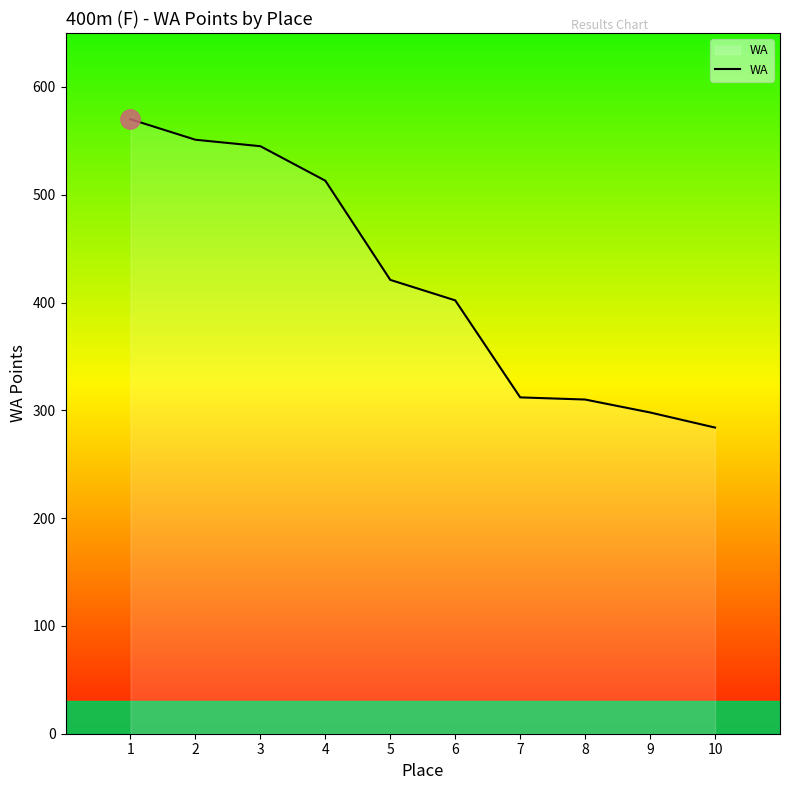

What is the greatest value displayed?

570